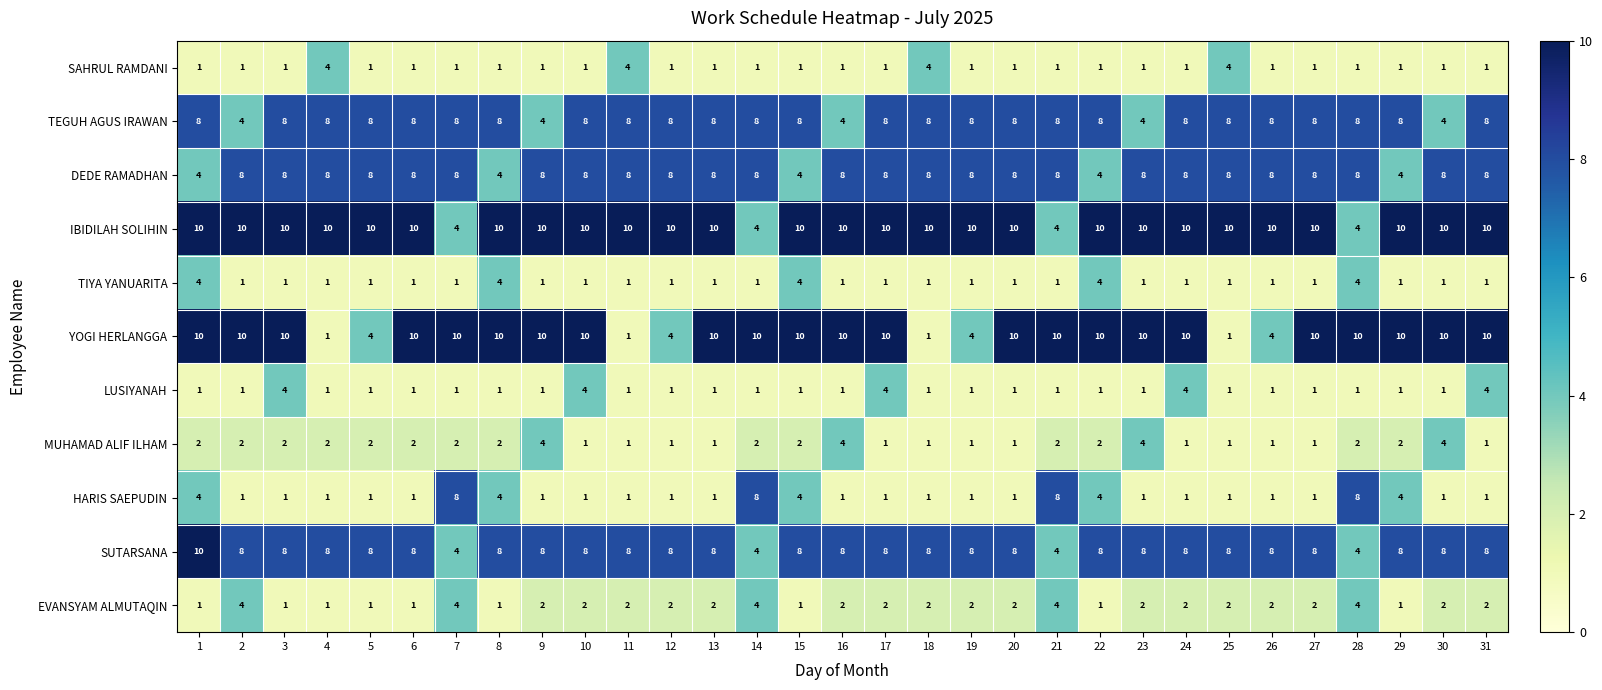

What is the total value across all series at 2?

50